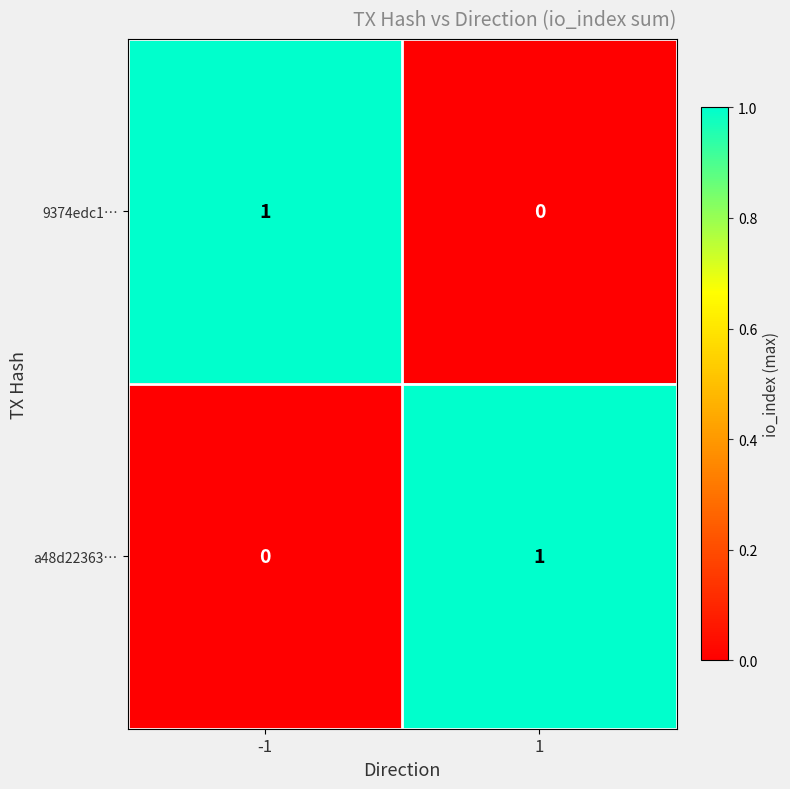

Which series has the largest total across all categories?

9374edc1…